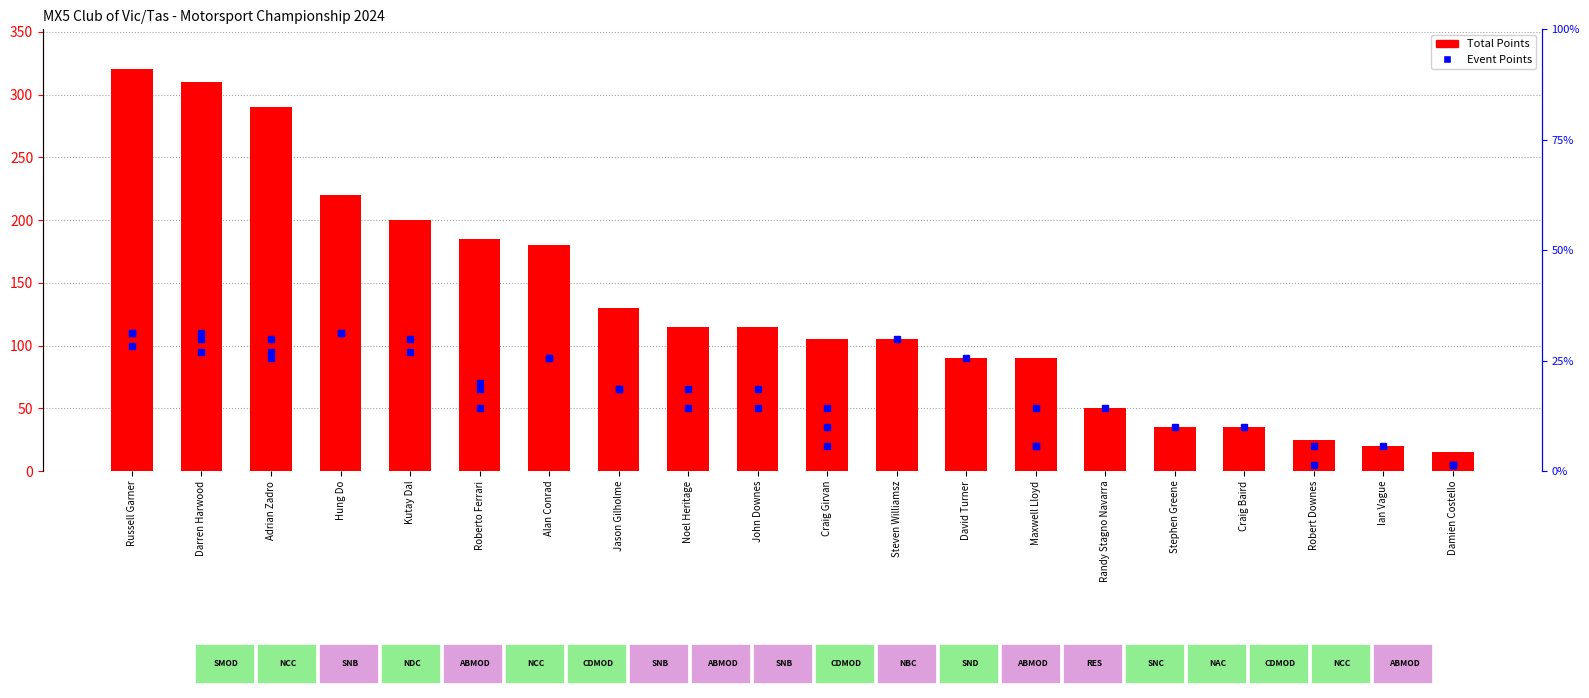

What is the average value?

132